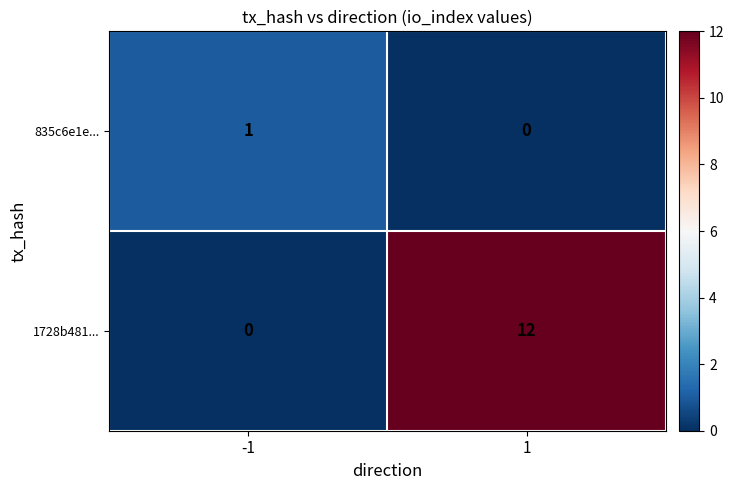

Count the number of data series in this chart.

2